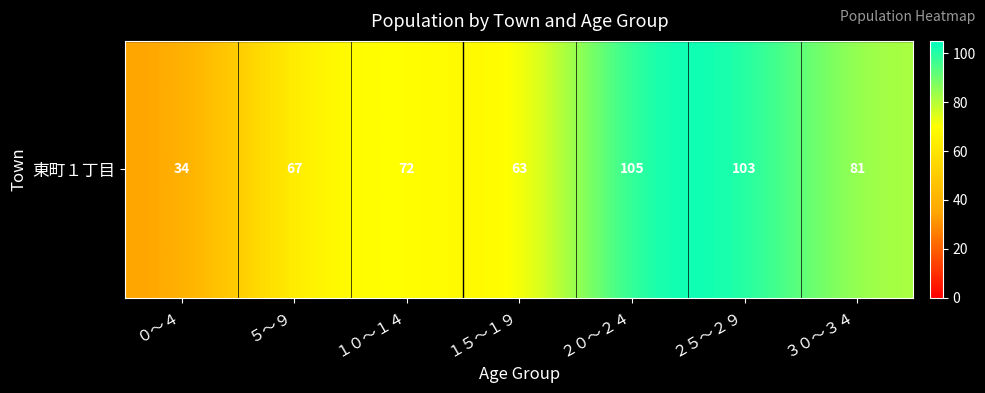

Rank the categories by value from highest to lowest.

２０～２４, ２５～２９, ３０～３４, １０～１４, ５～９, １５～１９, ０～４